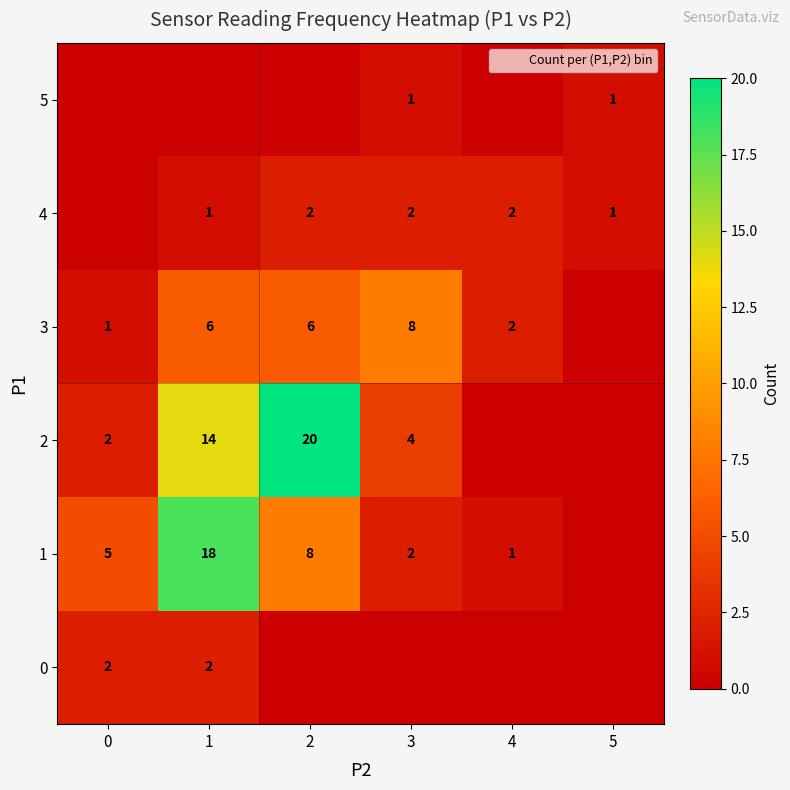

What is the difference between the 1 values at 1 and 0?

13